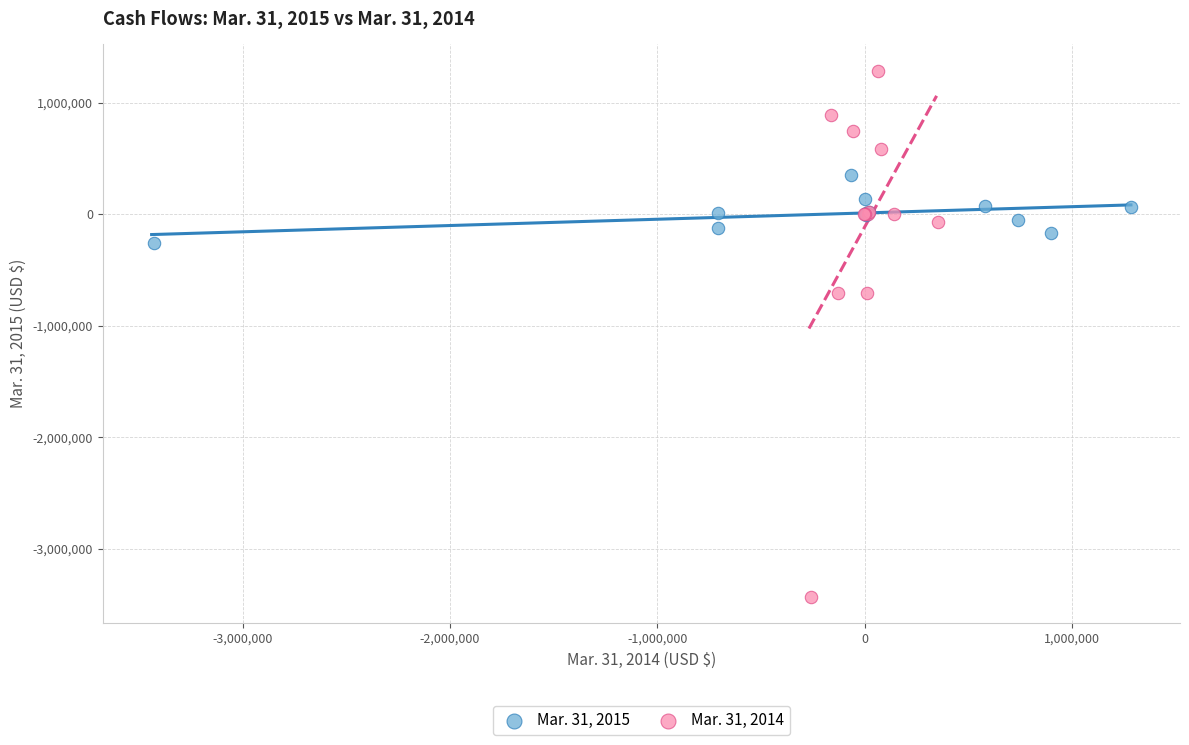

What are all the series names shown in the legend?

Mar. 31, 2015, Mar. 31, 2014